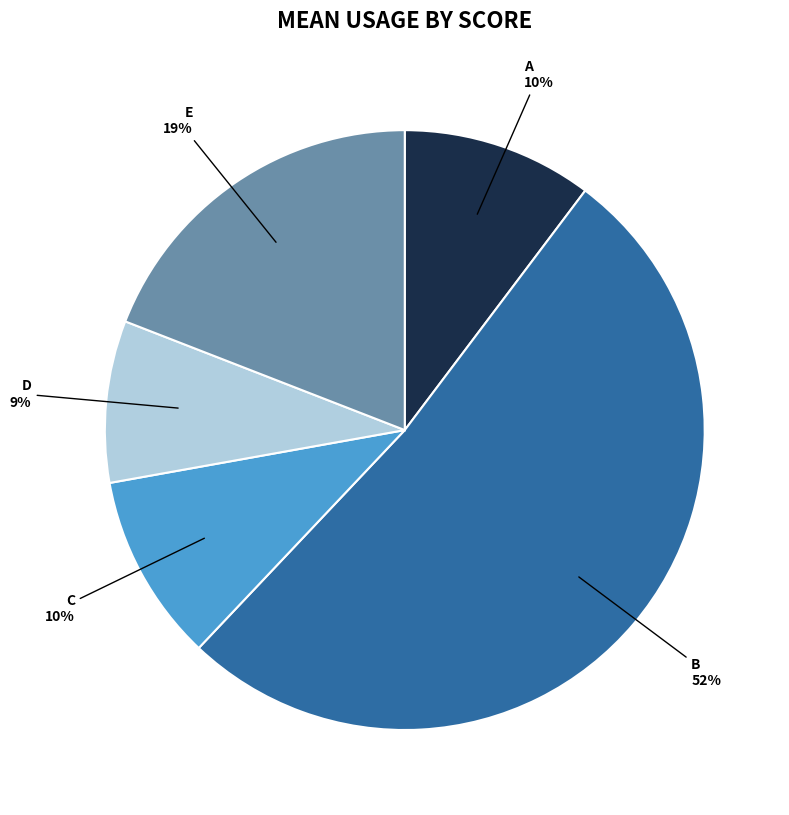

Is there a majority slice in this chart?

Yes